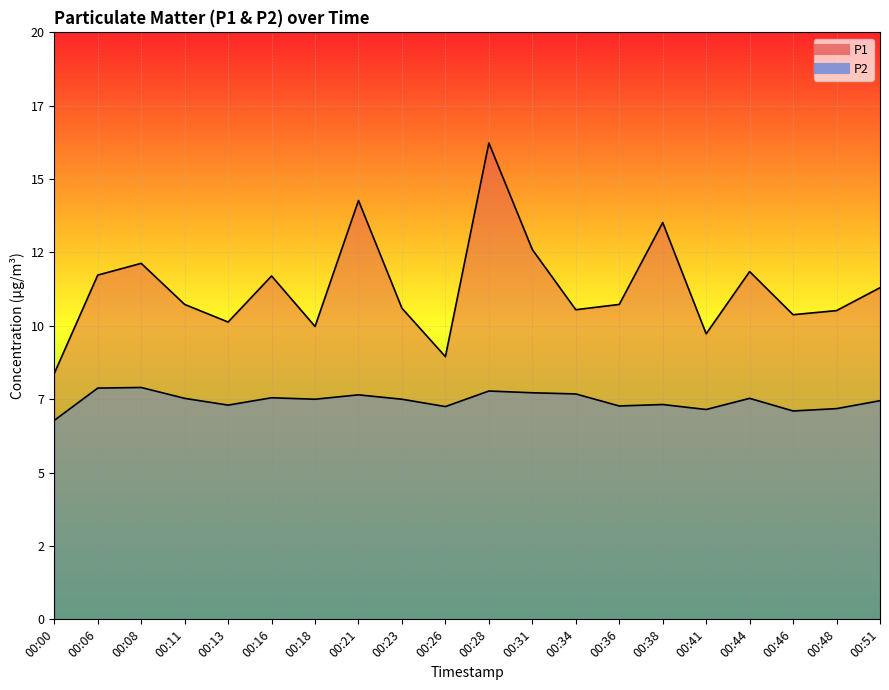

Reading left to right, transcribe all the data shown in this chart.

P1: 8.4	11.7	12.1	10.7	10.1	11.7	10.0	14.3	10.6	8.9	16.2	12.6	10.6	10.7	13.5	9.7	11.8	10.4	10.5	11.3
P2: 6.8	7.9	7.9	7.5	7.3	7.5	7.5	7.7	7.5	7.2	7.8	7.7	7.7	7.3	7.3	7.2	7.5	7.1	7.2	7.5